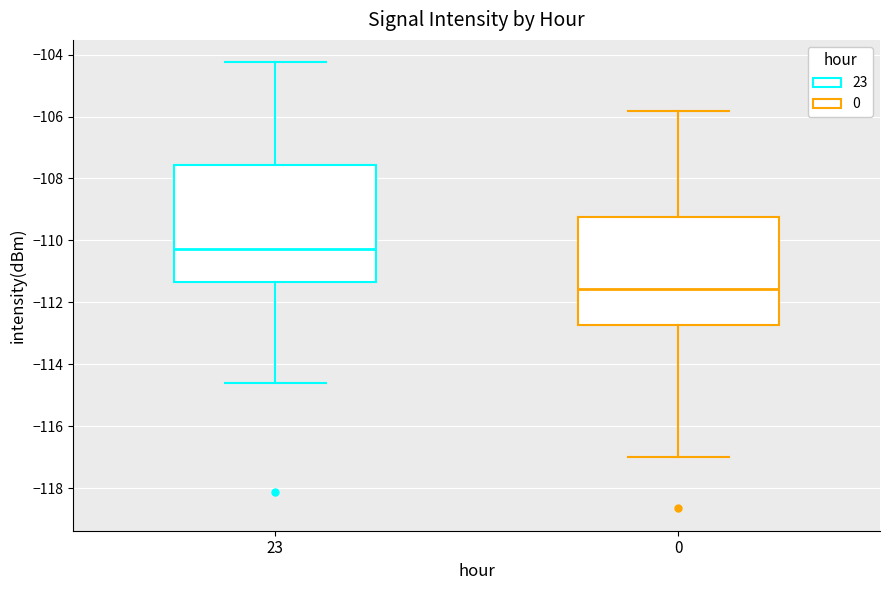

Reading left to right, transcribe this box plot: for each box, give where its median line is, the range the box spans, and where its two whiskers end, as read against the y-axis. The values are not printed on the chart, so give them approximately, as read against the axis.

23: median -110.2, box -111.4 to -107.6, whiskers -114.6 to -104.2
0: median -111.6, box -112.8 to -109.2, whiskers -117.0 to -105.8